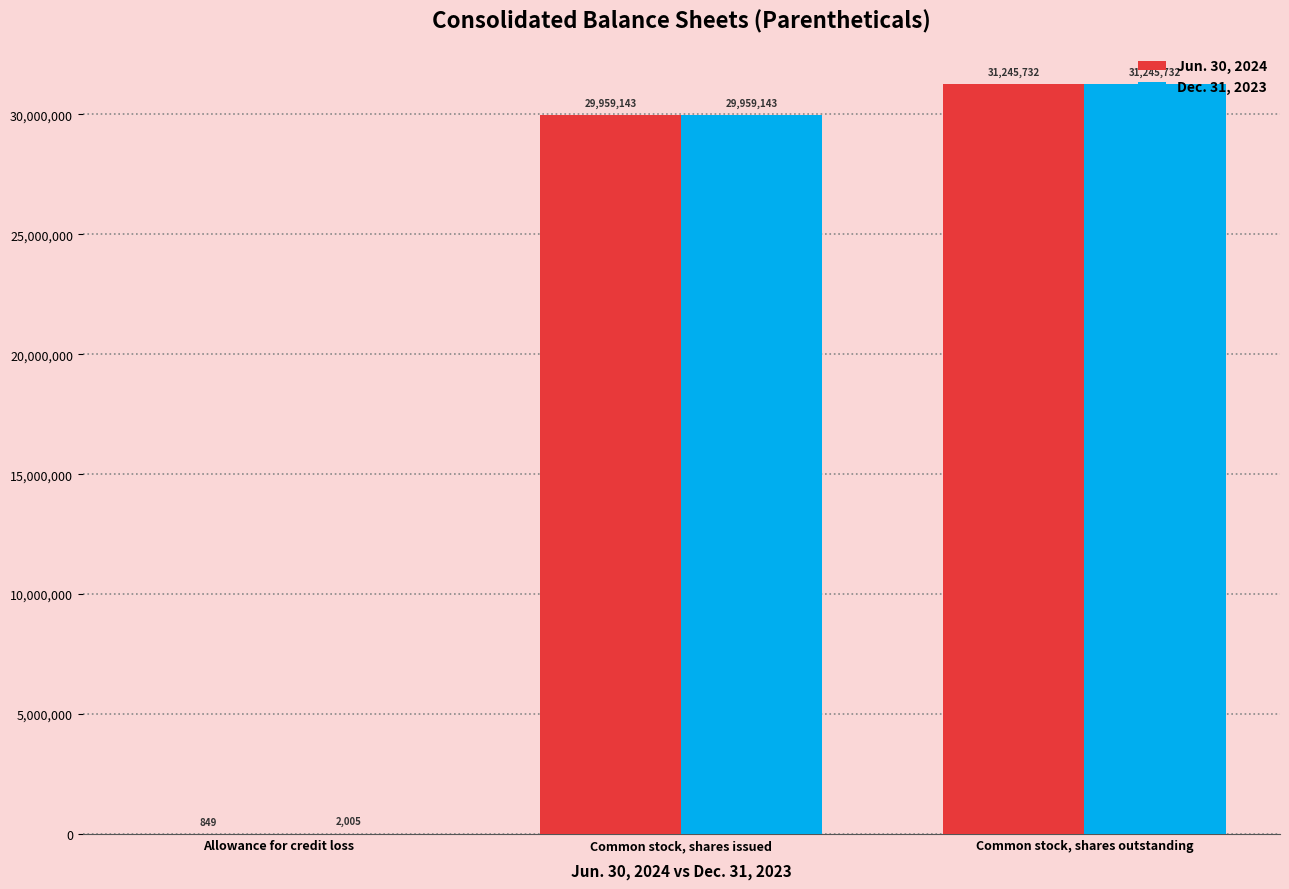

What is the sum of all Dec. 31, 2023 values?

61206880